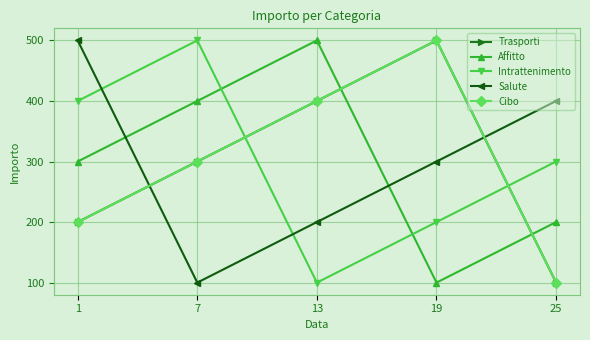

What is the total value across all series at 19?

1600